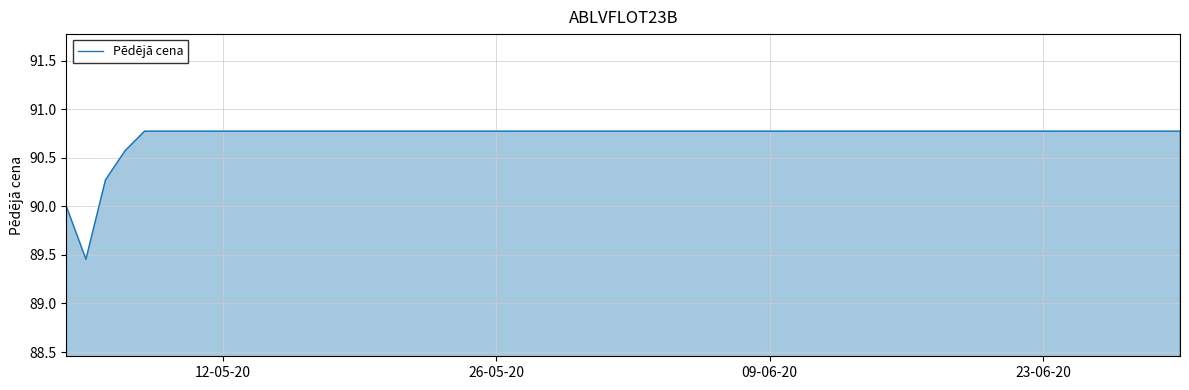

What is the maximum value shown in the chart?

90.8